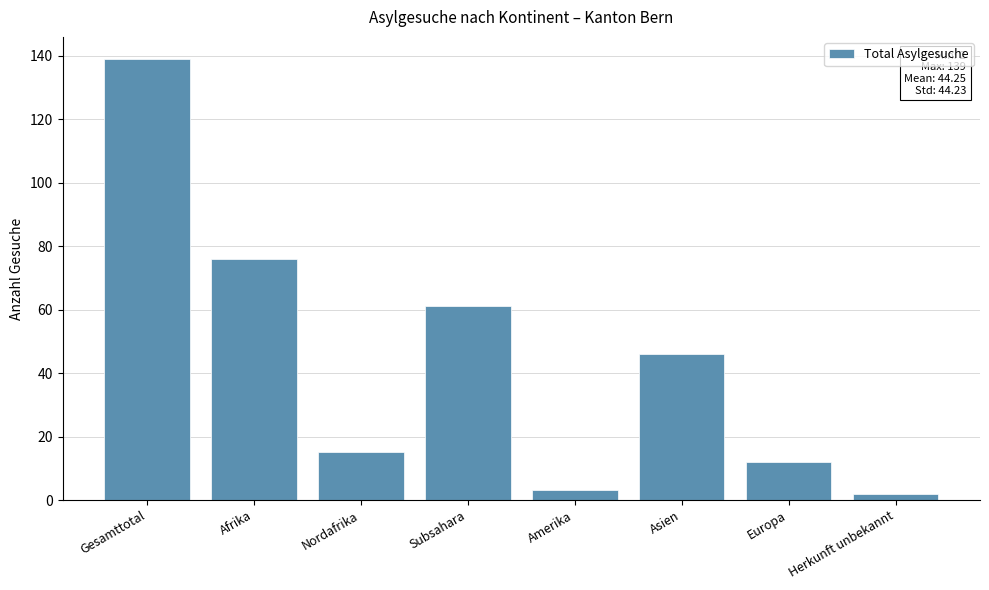

What is the difference between the values at Gesamttotal and Amerika?

136